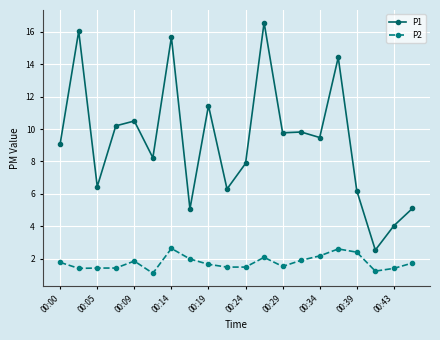

True or false: P2 and P1 cross at least once.

False